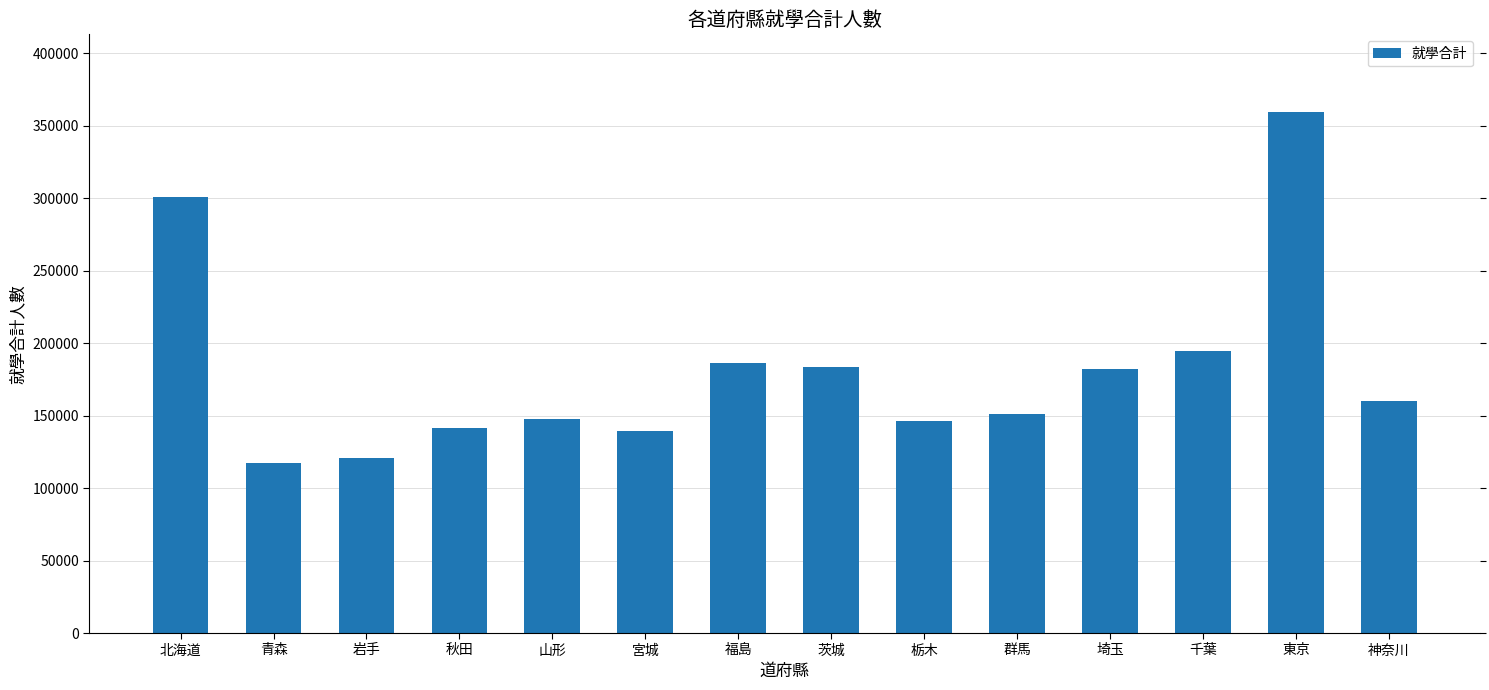

Count the number of categories in the chart.

14